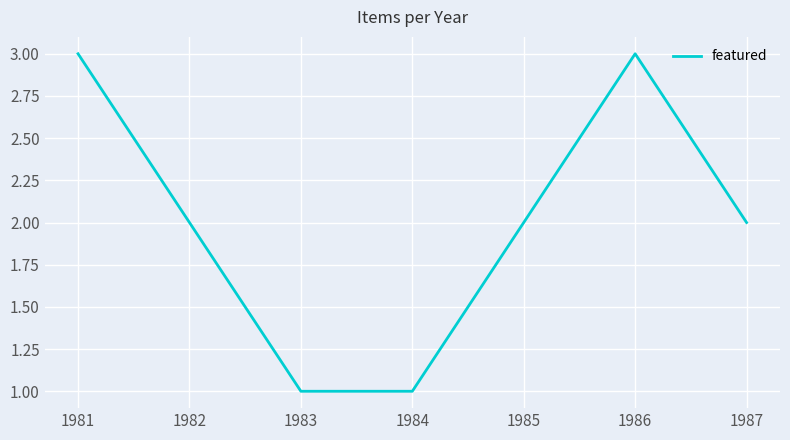

Is this an area chart (filled region under the line)?

No